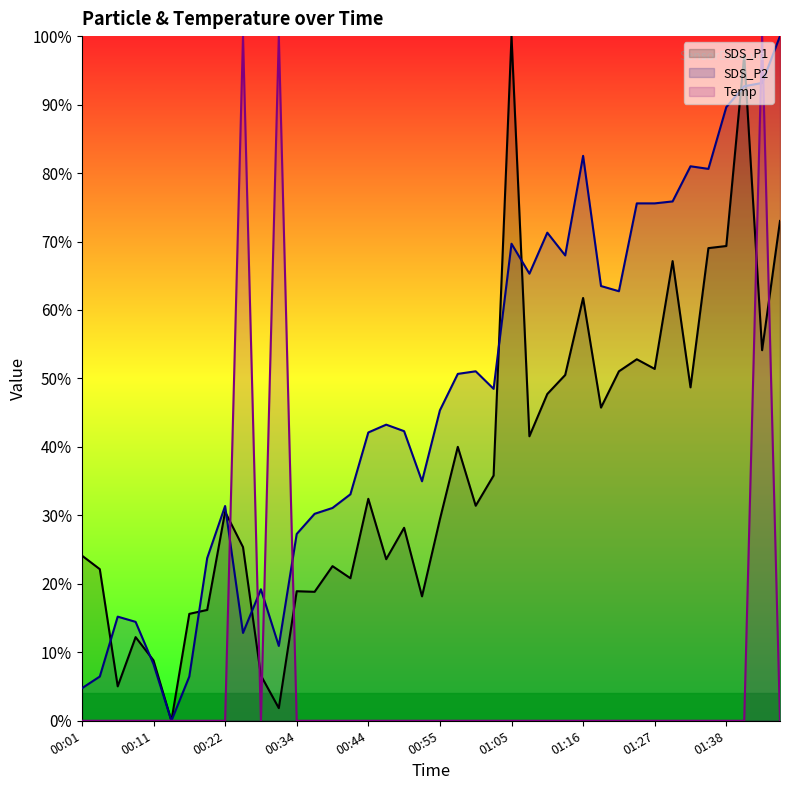

What is the sum of all SDS_P2 values?

1880.6